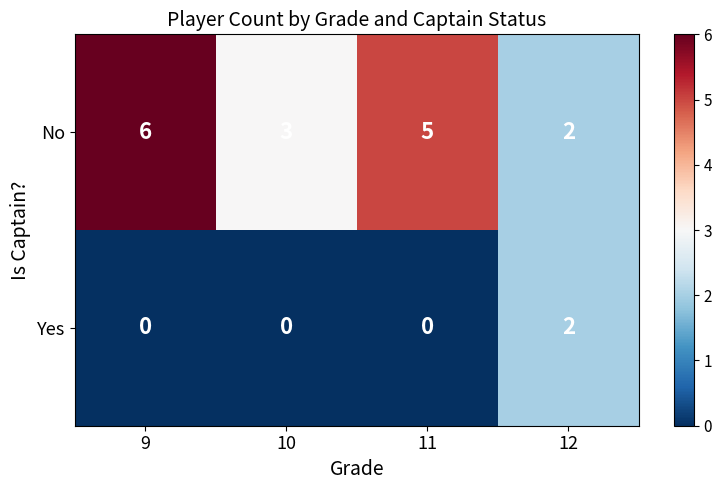

What is the average value of the No series?

4